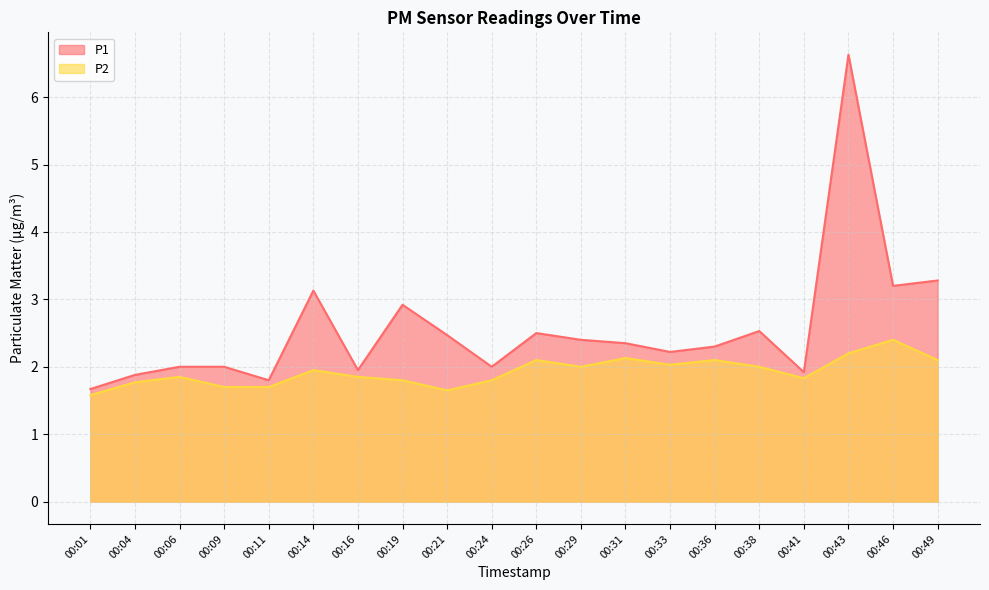

How many data points in P1 are above 2?

12